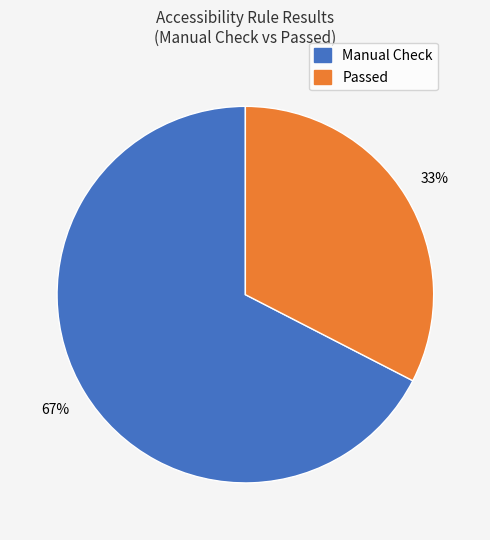

Is there a majority slice in this chart?

Yes